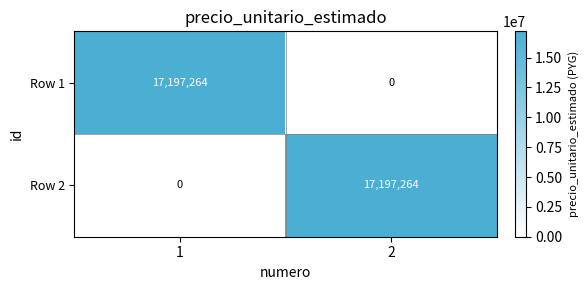

True or false: Row 1 has a value of -8371008 at 2.

False